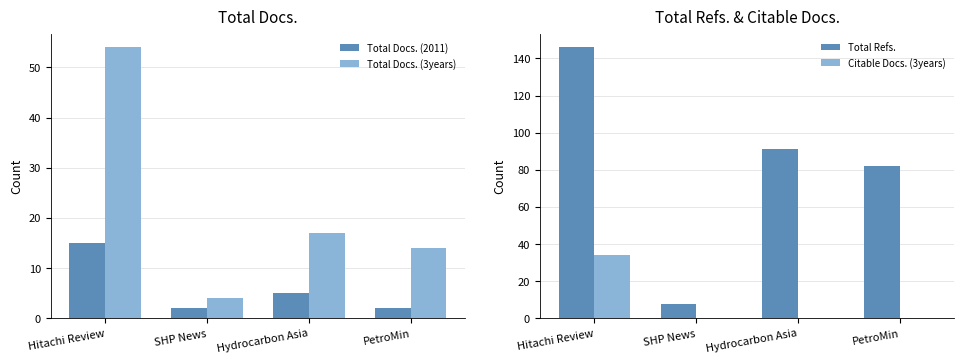

What is the average value of the Total Docs. (3years) series?

22